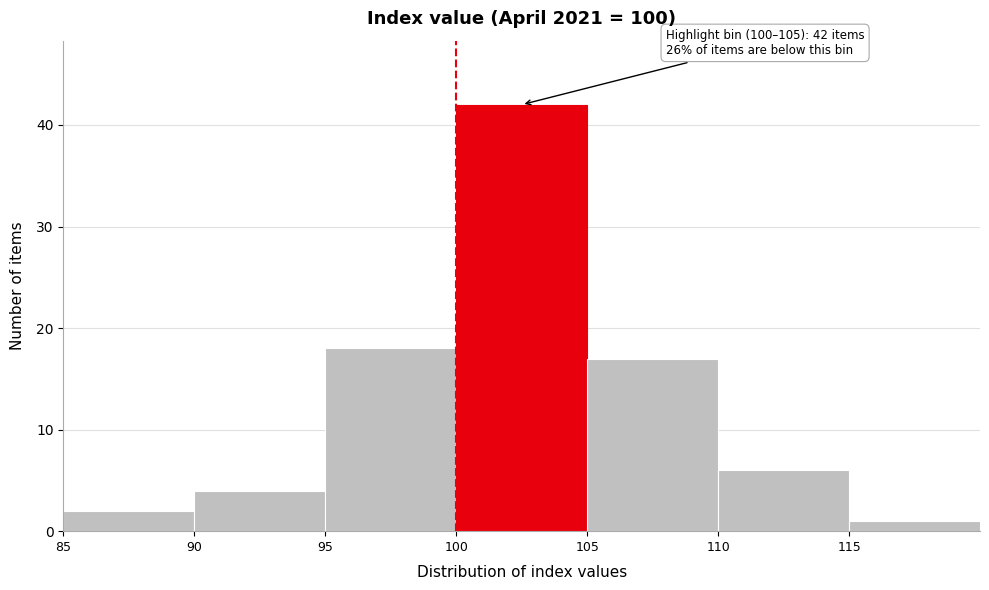

Which range on the x-axis has the tallest bar?

100 to 105